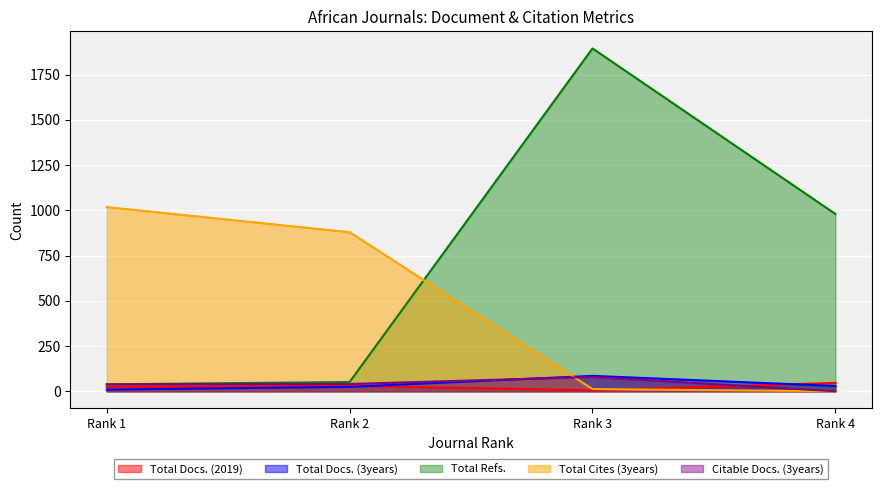

In Total Refs., how many points are higher than both neighbors (excluding endpoints)?

1